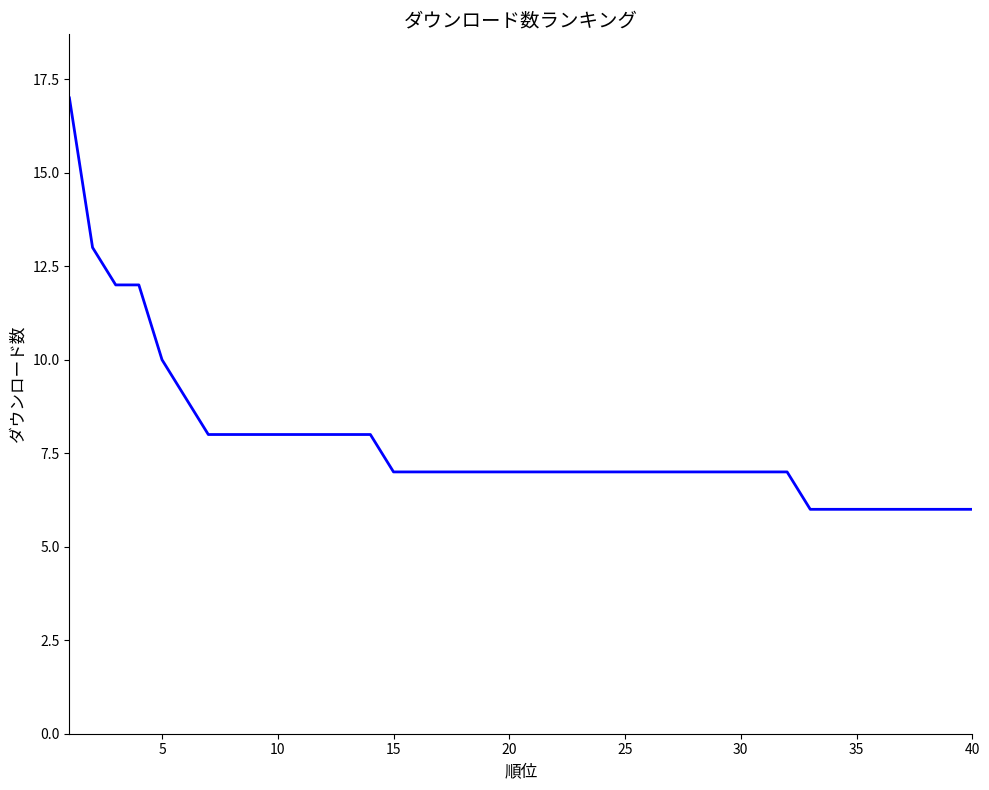

What is the greatest value displayed?

17